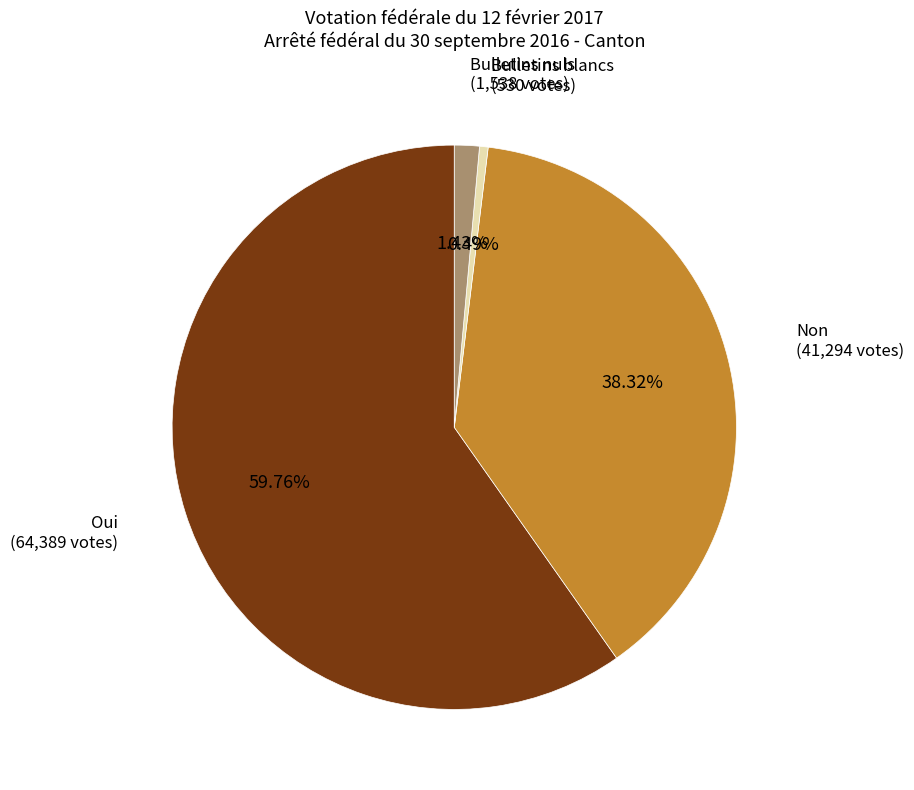

To the nearest percent, what is the combined percentage of Oui and Non?

98%